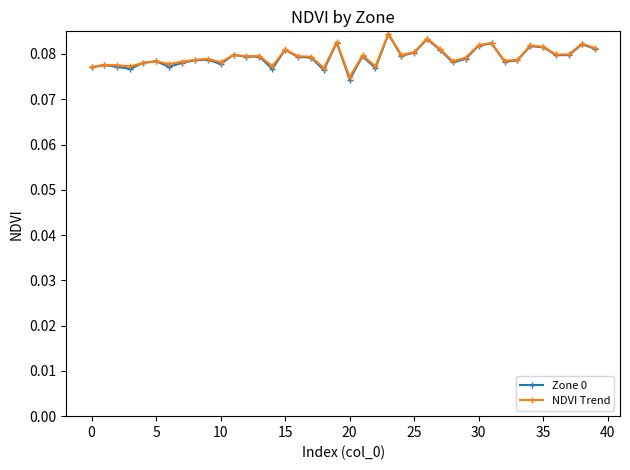

At how many categories does at least one series exceed 0?

40